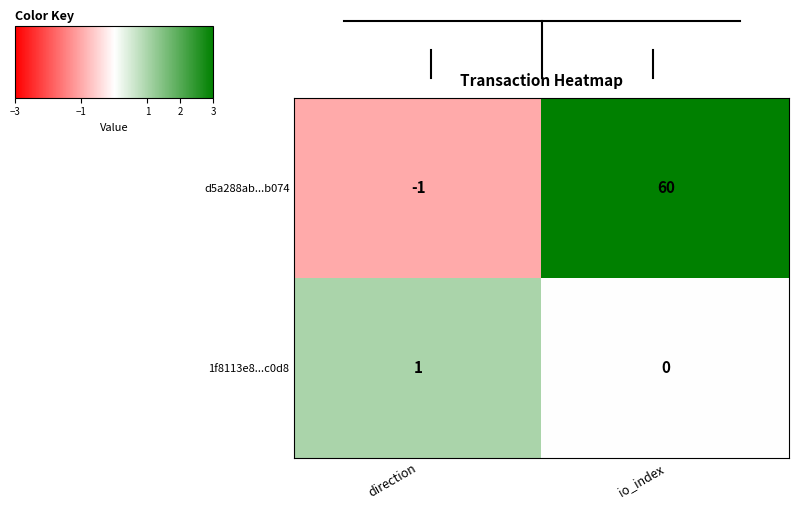

Which series has the largest range (max minus min)?

d5a288ab...b074